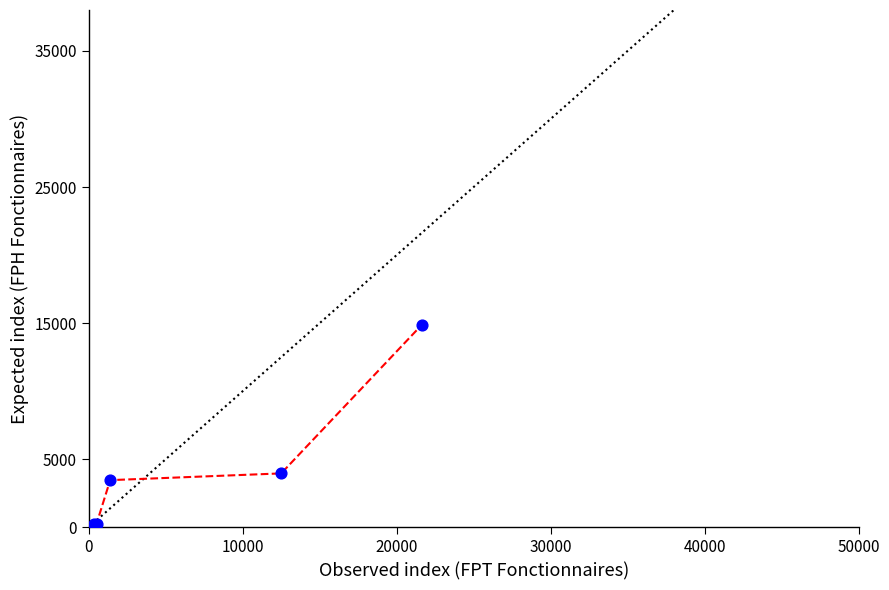

True or false: there are more than 1 points higher than both neighbors.

False